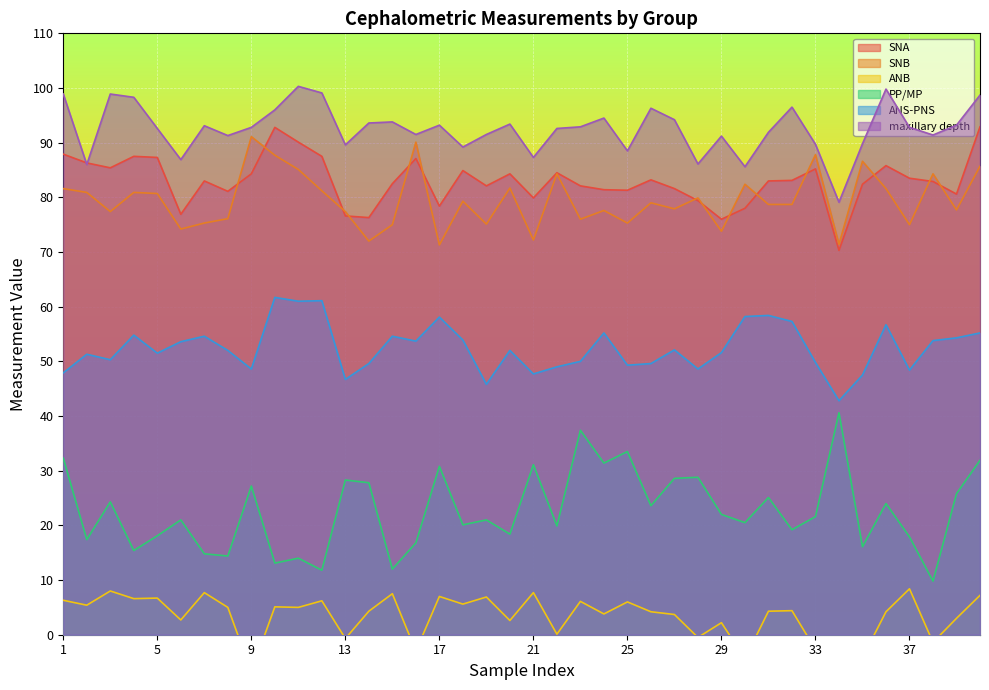

Which has a higher value, 4 or 21?

4